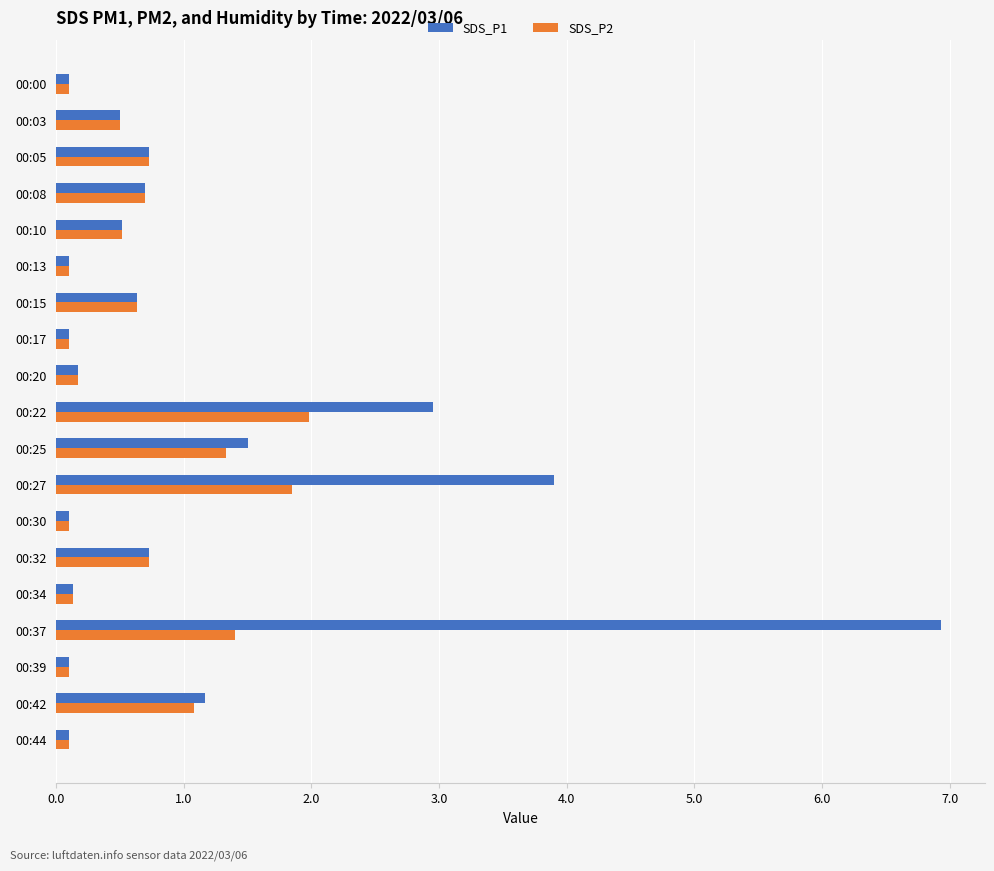

List the series in order of their overall mean, lowest first.

SDS_P2, SDS_P1